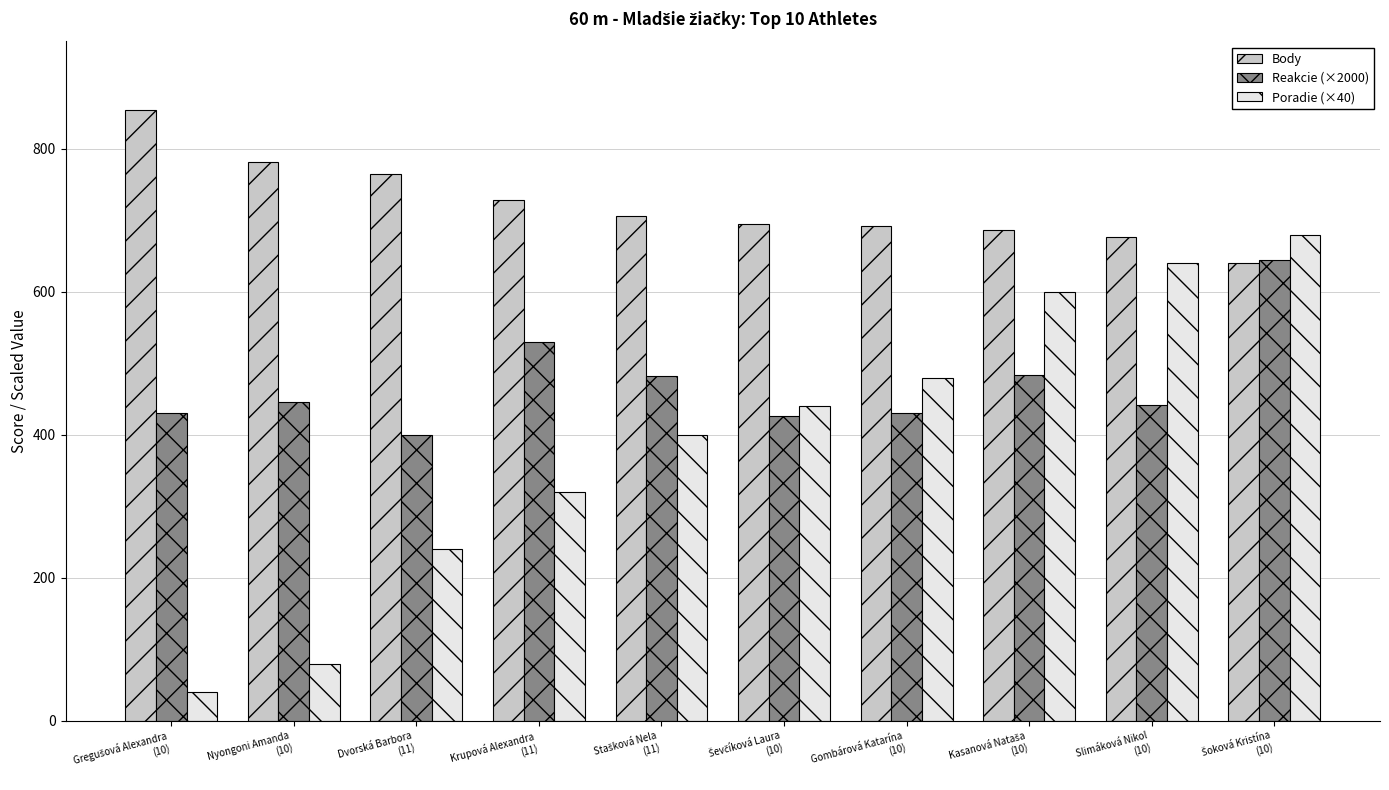

At how many categories does at least one series exceed 467?

10